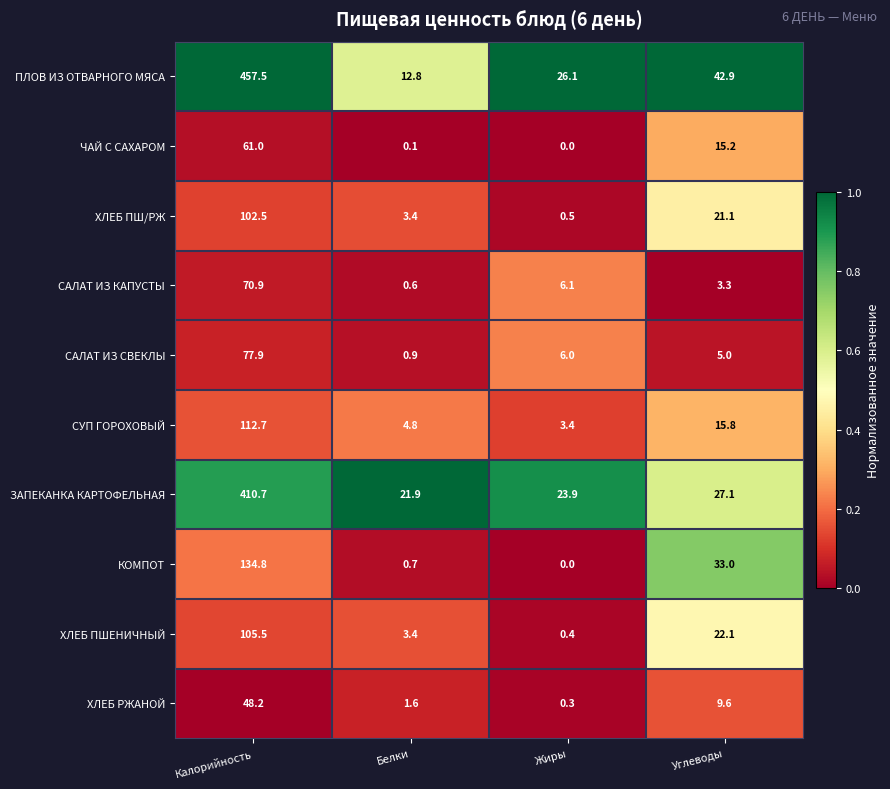

What is the difference between the maximum and minimum values in the САЛАТ ИЗ КАПУСТЫ series?

70.3